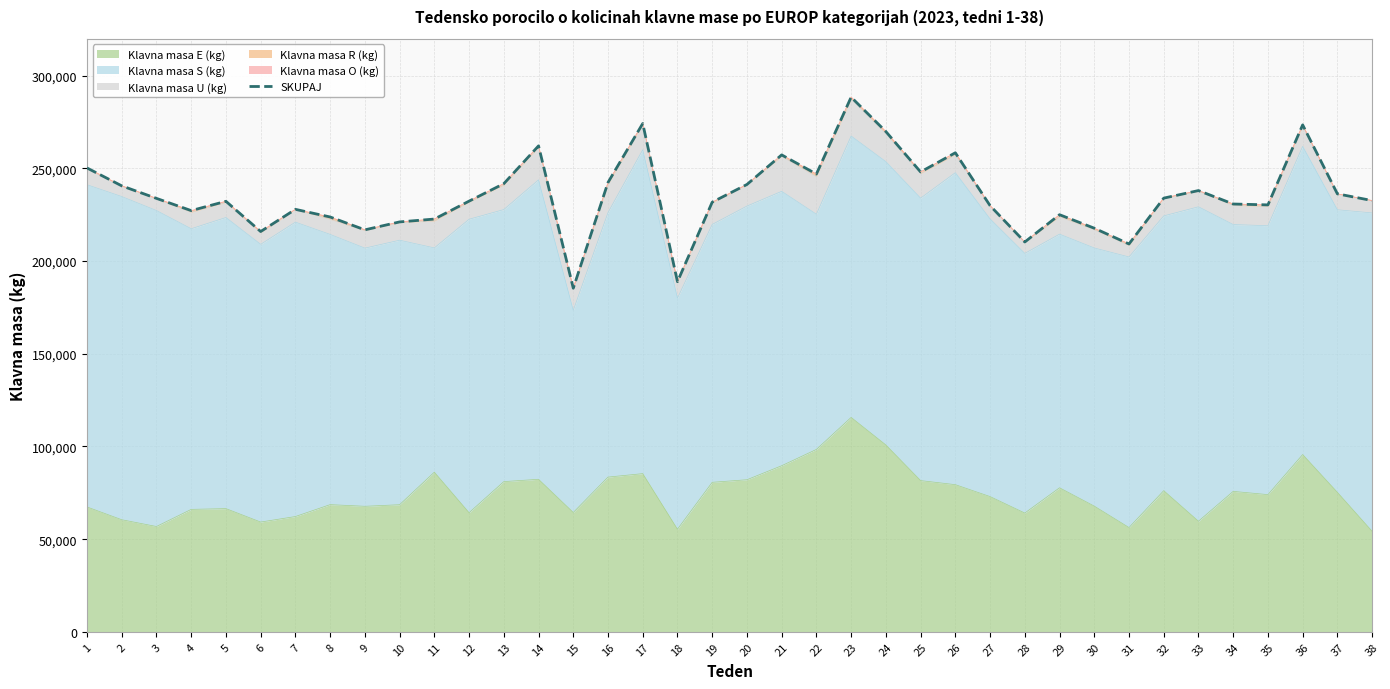

What is the difference between the values at 1 and 11?

27571